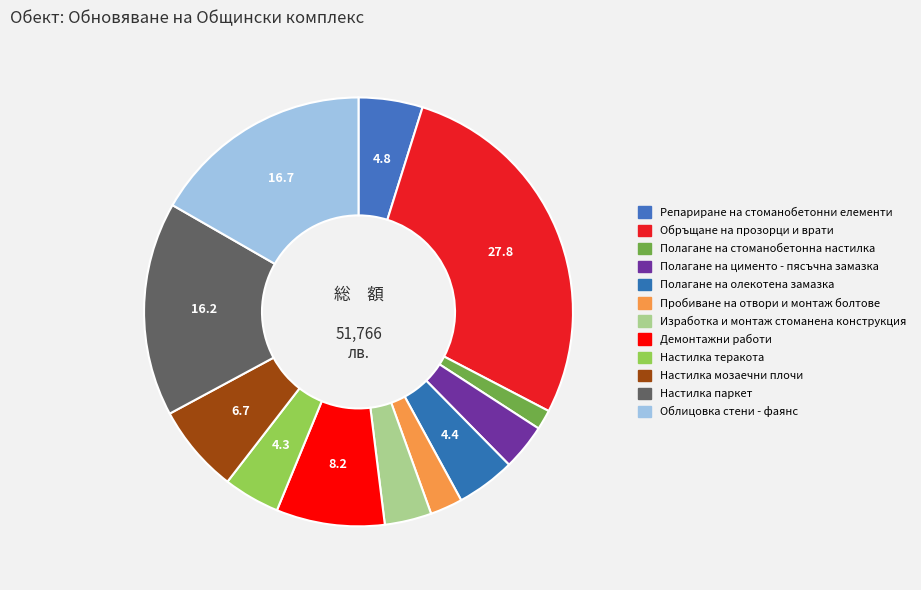

Combined, do Настилка теракота and Демонтажни работи account for over 50%?

No